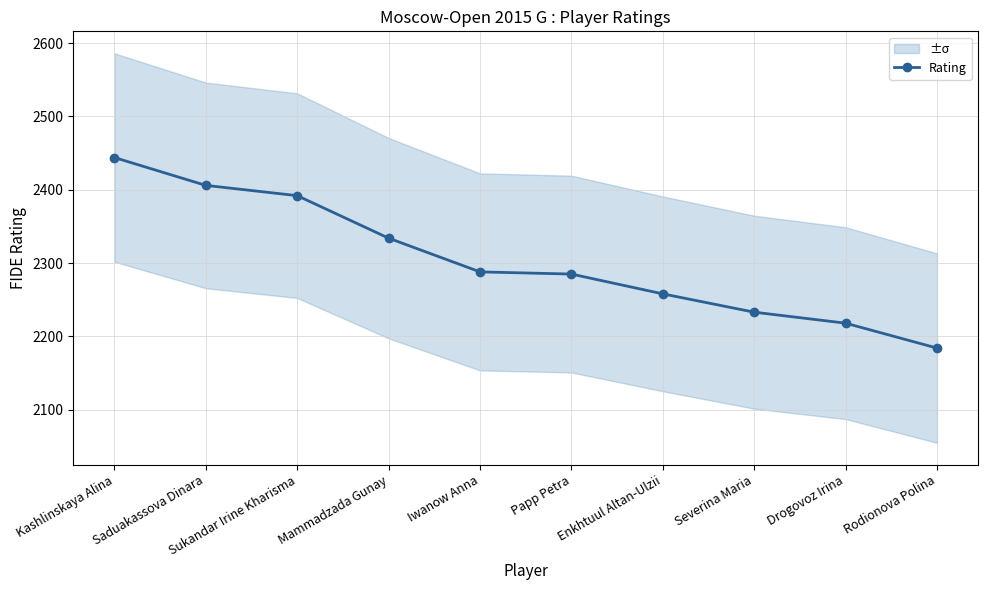

Where does the data first go above 2288?

Kashlinskaya Alina